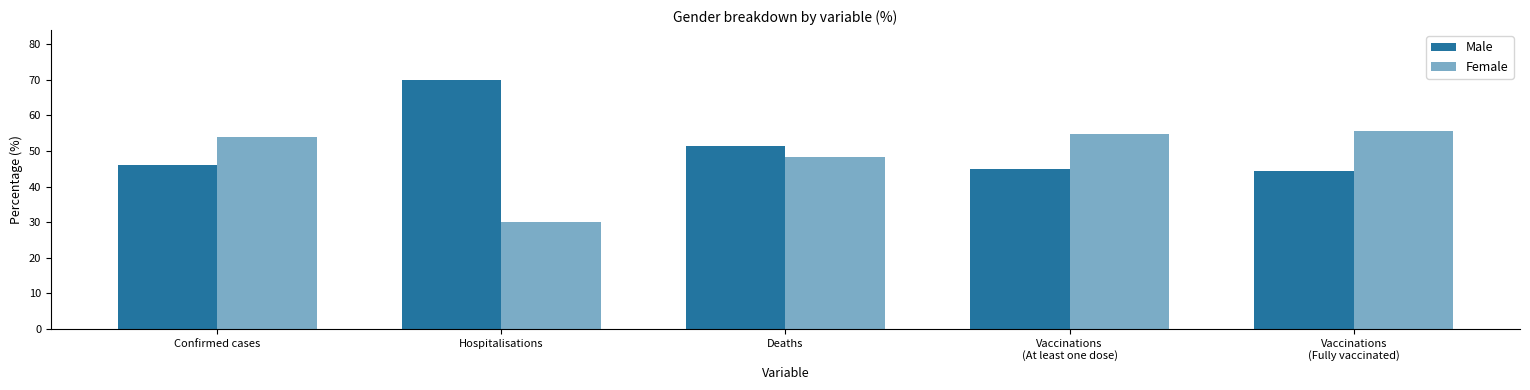

How many bars are there in total?

10